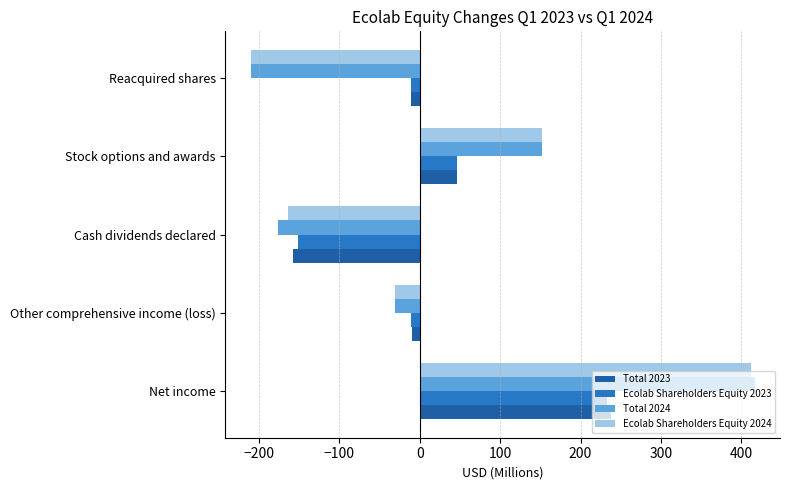

How many data points does each series have?

5